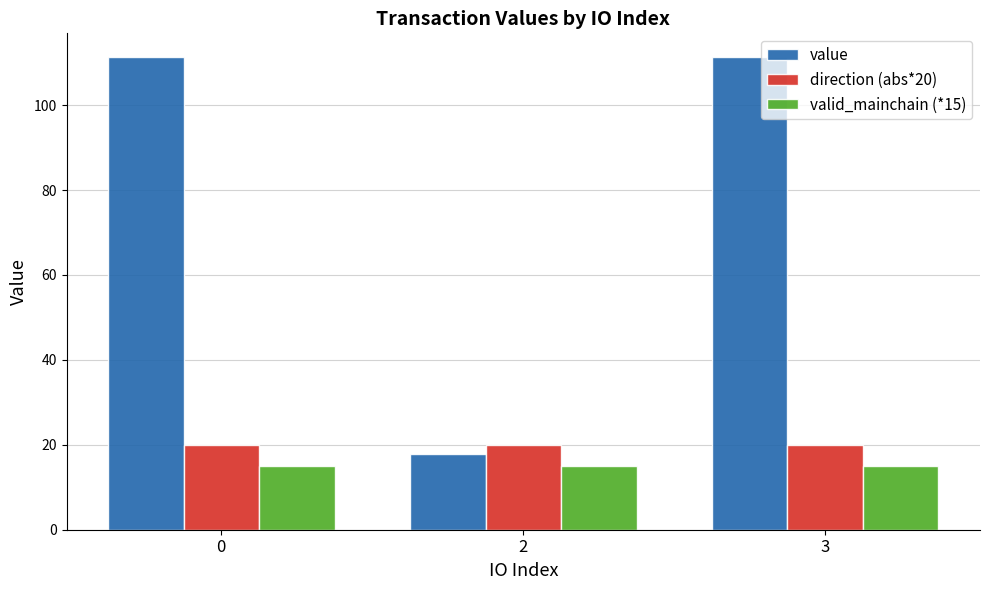

How many bars are there in each group?

3